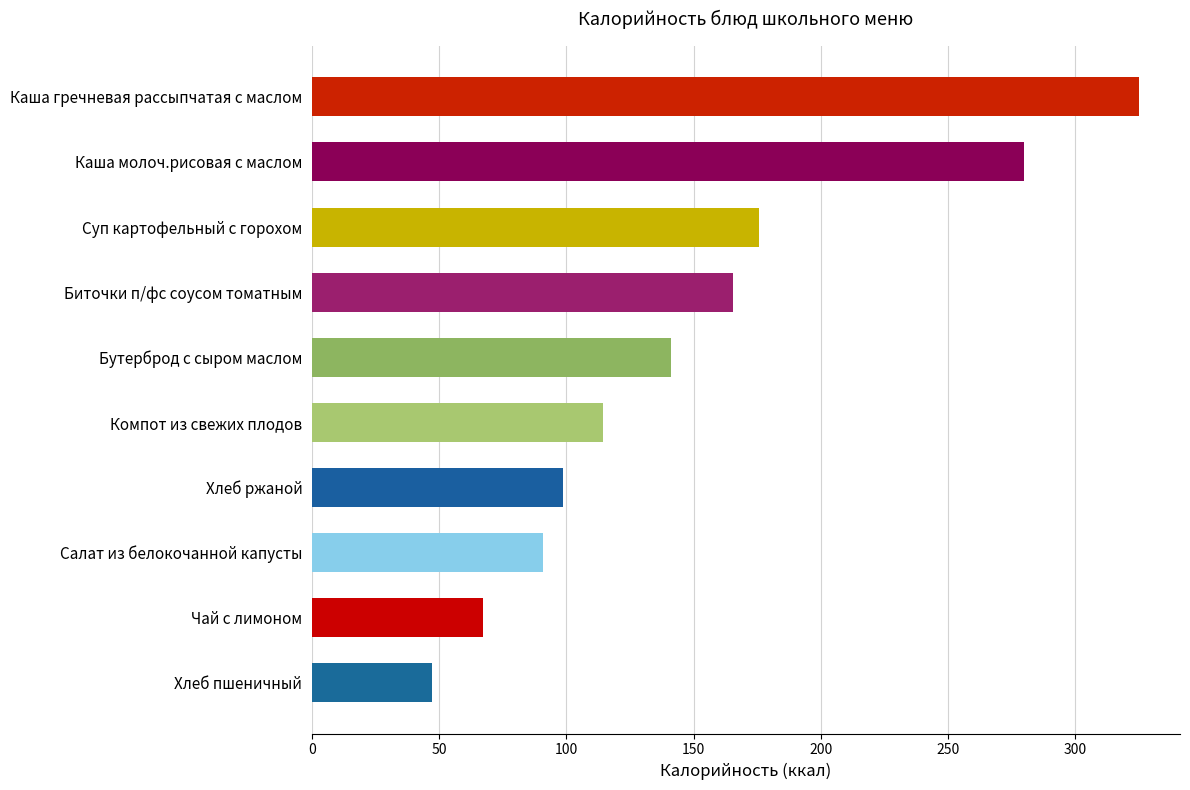

Does the chart contain stacked bars?

No